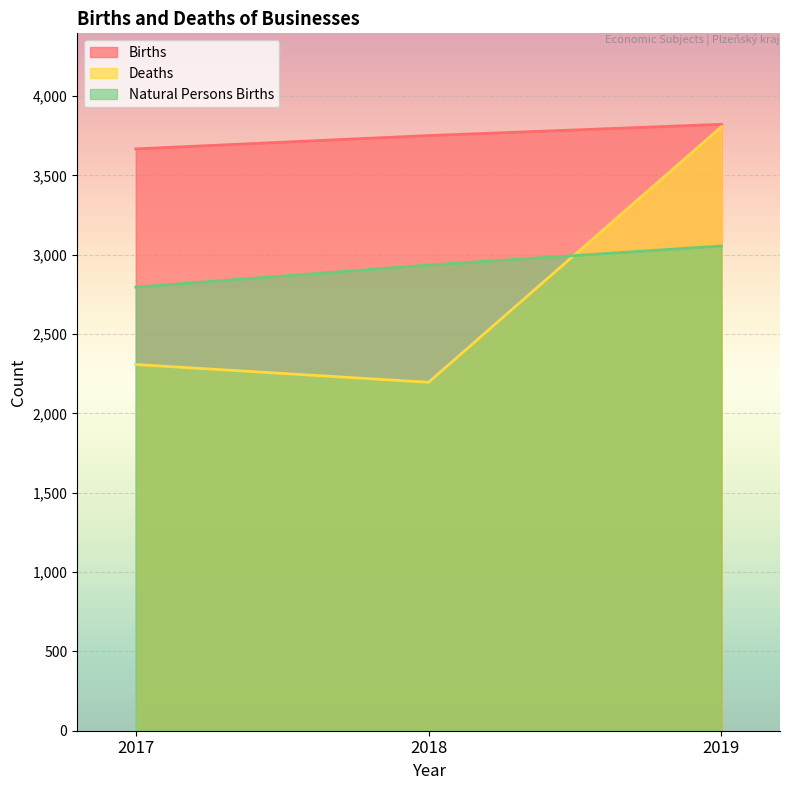

List the series in order of their peak value, highest first.

Births, Deaths, Natural Persons Births